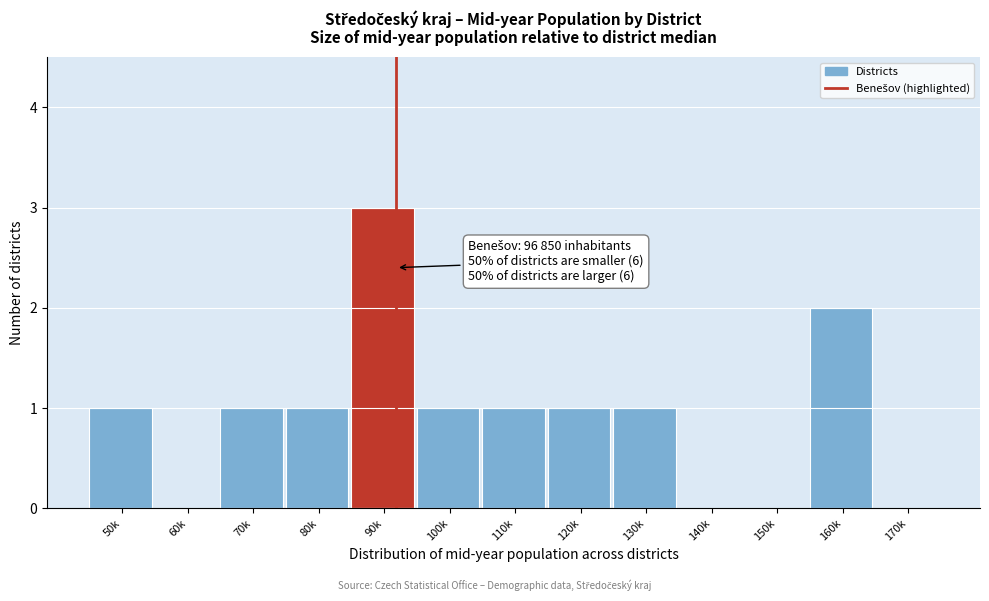

Reading right to left, what are all the values shown in this chart?

170k=0	160k=2	150k=0	140k=0	130k=1	120k=1	110k=1	100k=1	90k=3	80k=1	70k=1	60k=0	50k=1